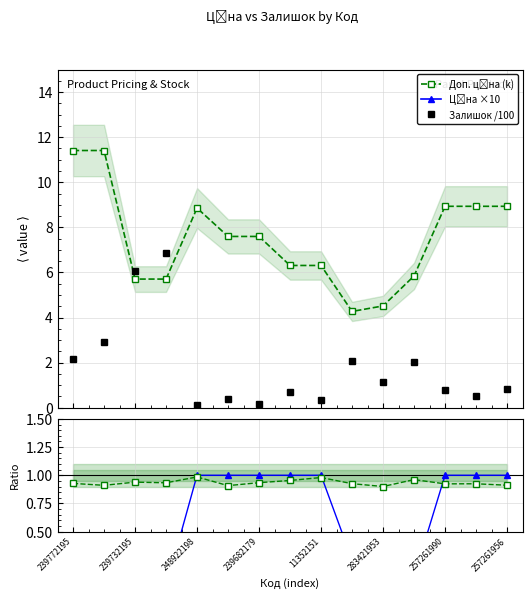

What is the difference between the highest and lowest values at 248922198?

570.5